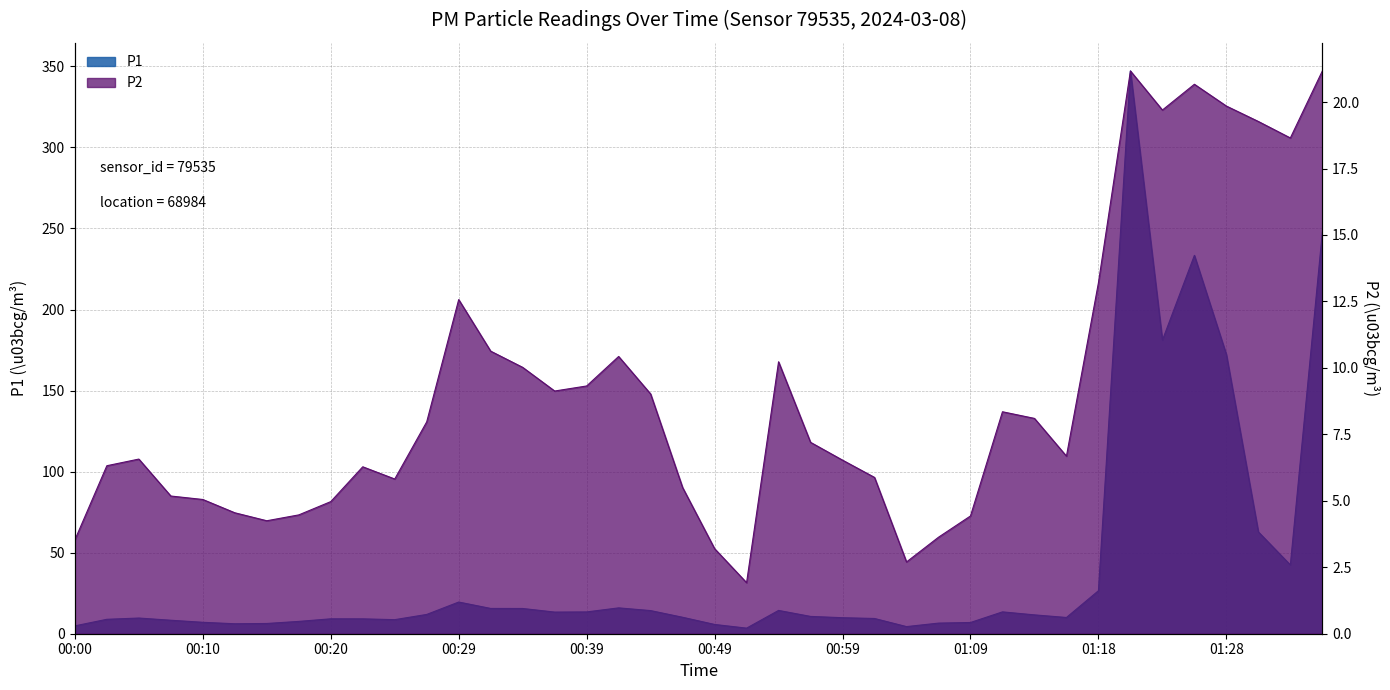

True or false: P1 has more than 2 interior local peaks.

True